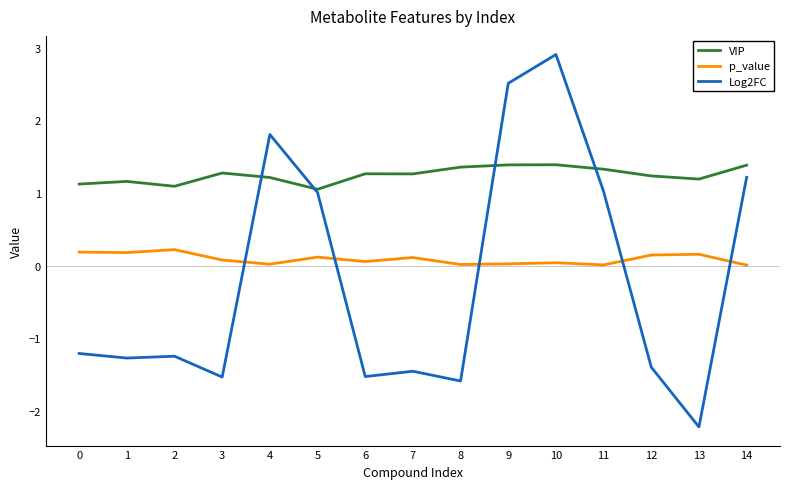

What is the approximate value of VIP at 6?

1.3